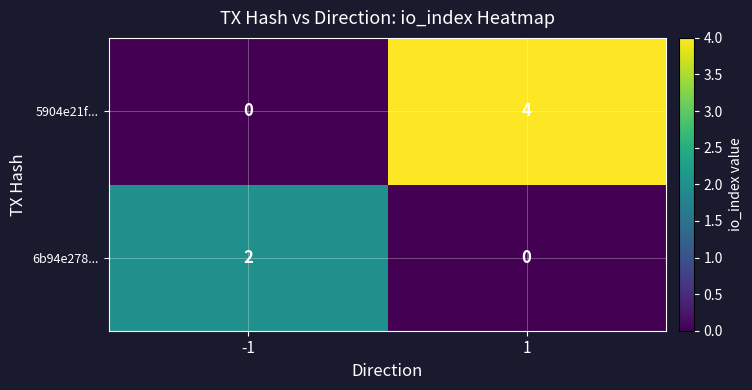

What is the greatest value displayed?

4